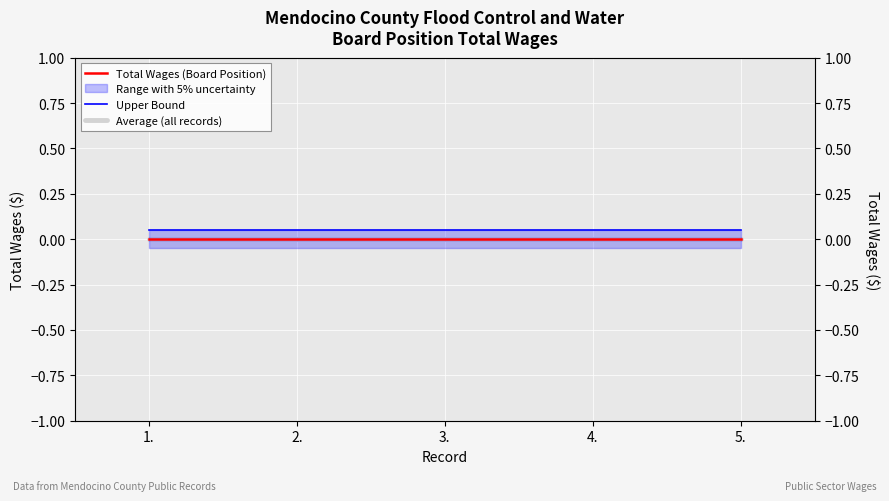

Reading left to right, what are all the values shown in this chart?

Total Wages (Board Position): 0.0	0.0	0.0	0.0	0.0
Upper Bound: 0.1	0.1	0.1	0.1	0.1
Average (all records): 0.0	0.0	0.0	0.0	0.0